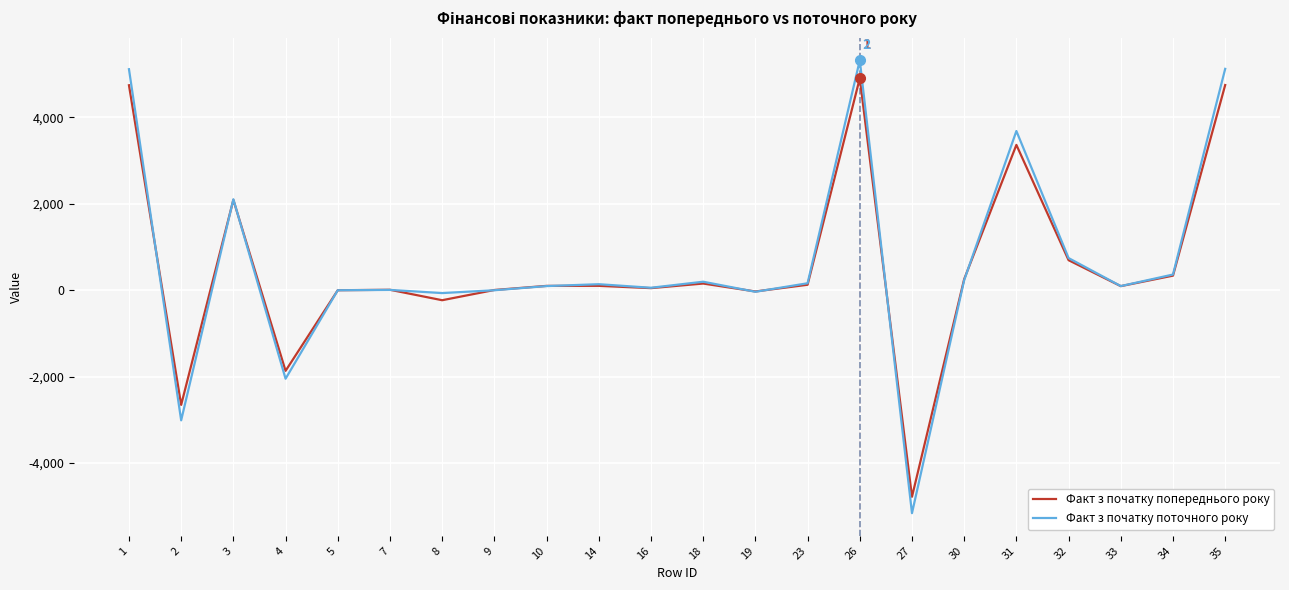

The value of Факт з початку поточного року at 32 is 744.9. True or false?

True